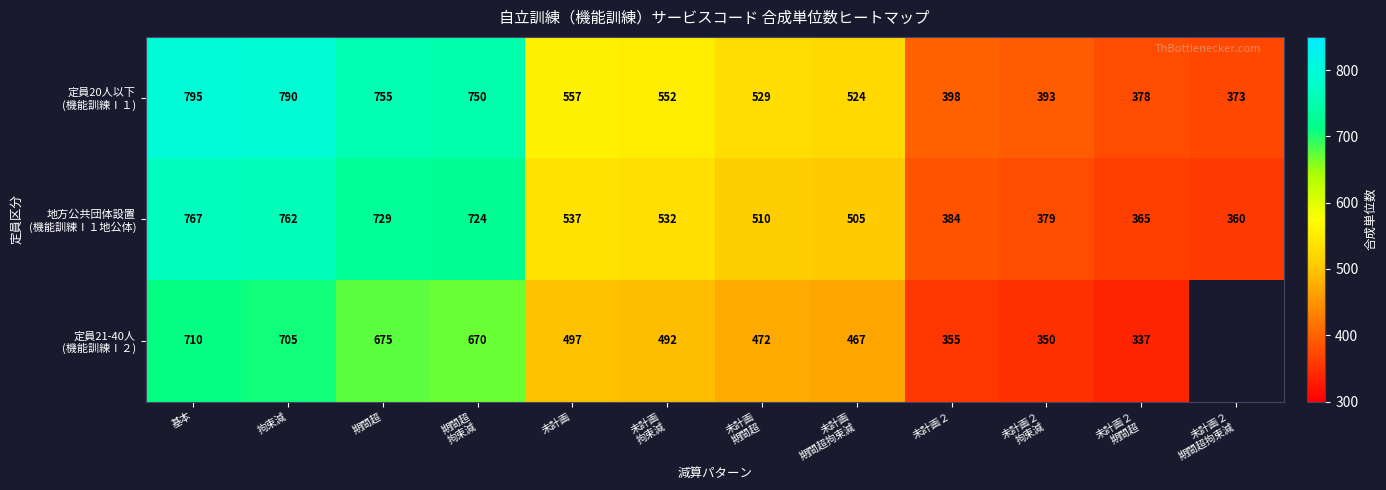

Which series has the largest range (max minus min)?

定員20人以下 (機能訓練Ⅰ１)